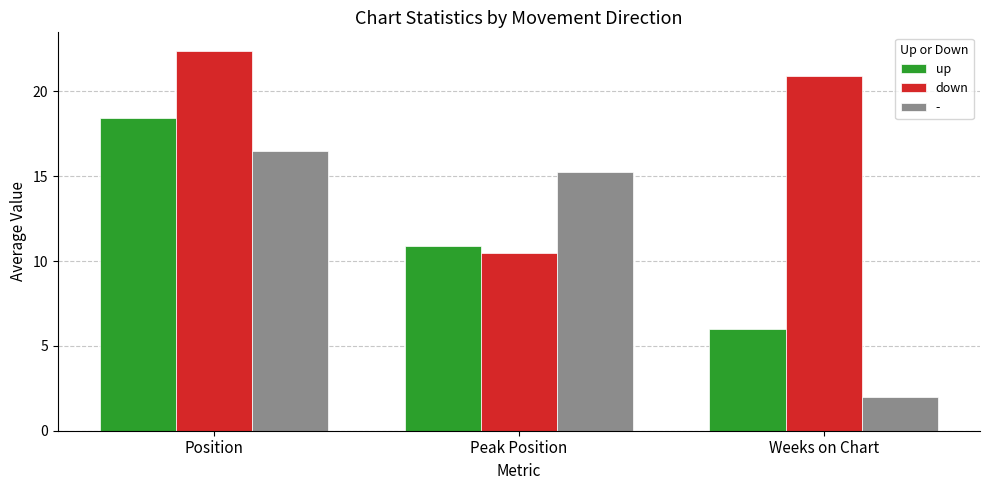

What are all the series names shown in the legend?

up, down, -